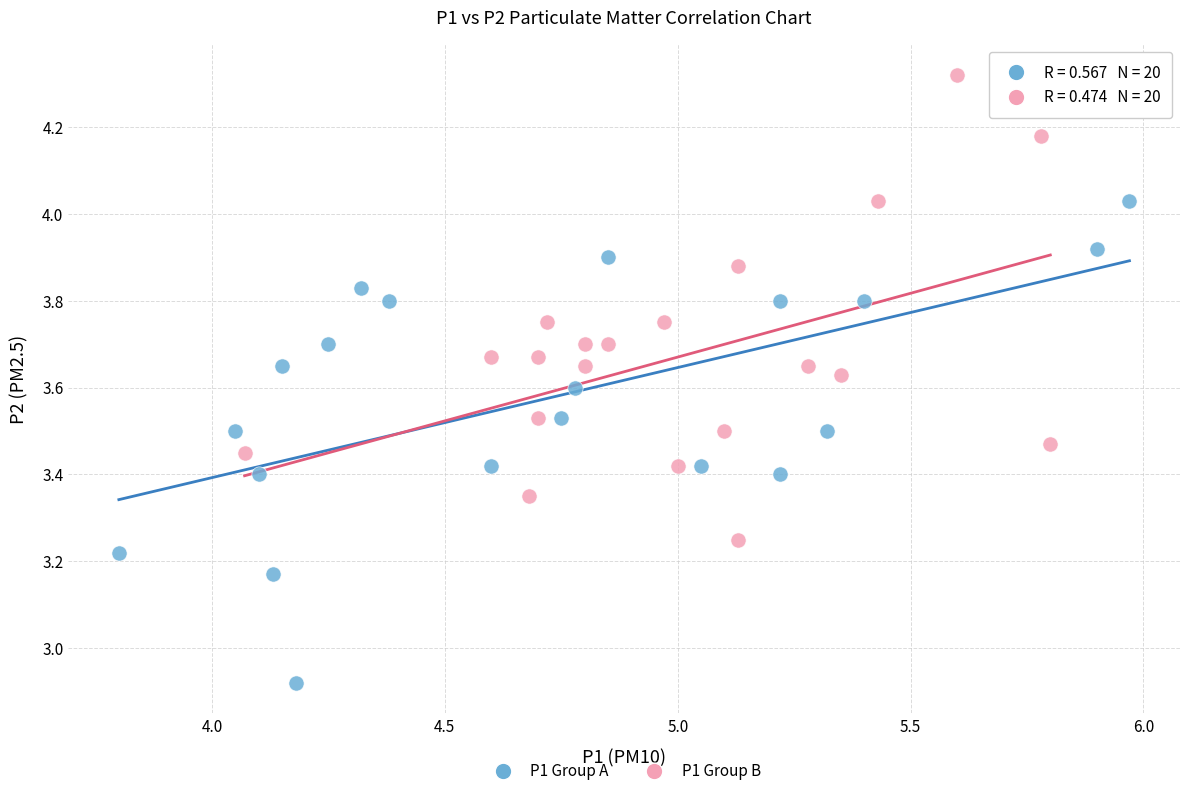

Which series reaches the maximum Y coordinate?

P1 Group B